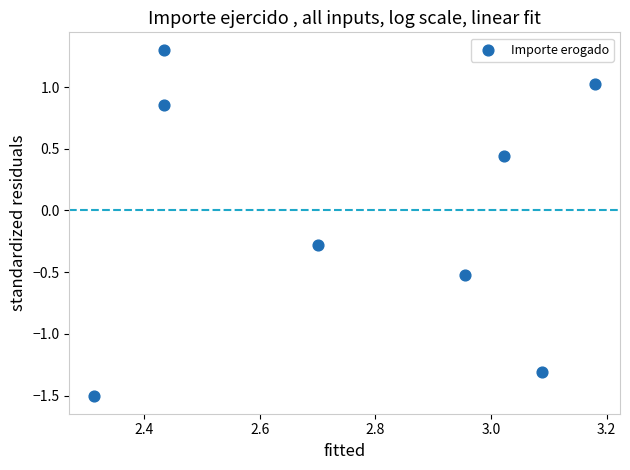

What is the average X value?

2.8